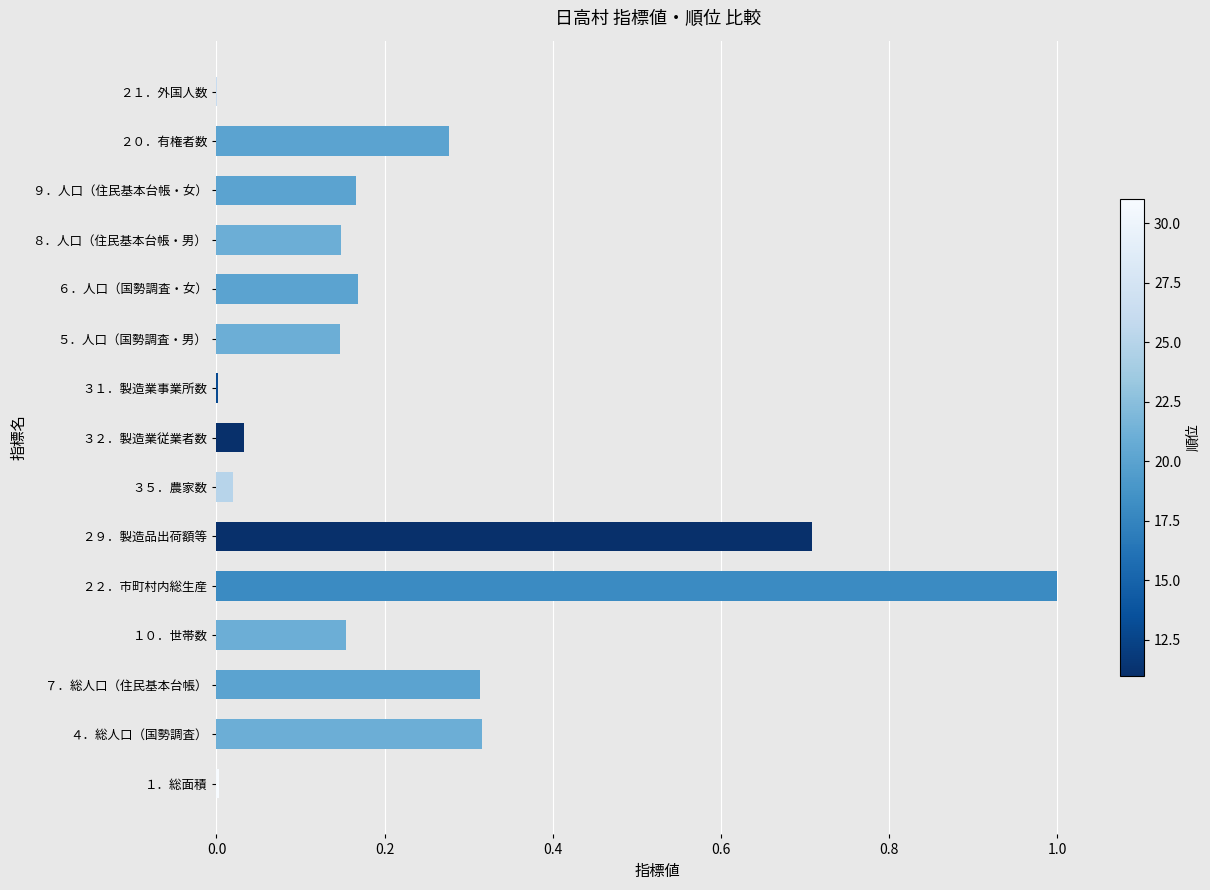

What is the sum of all values?

3.5